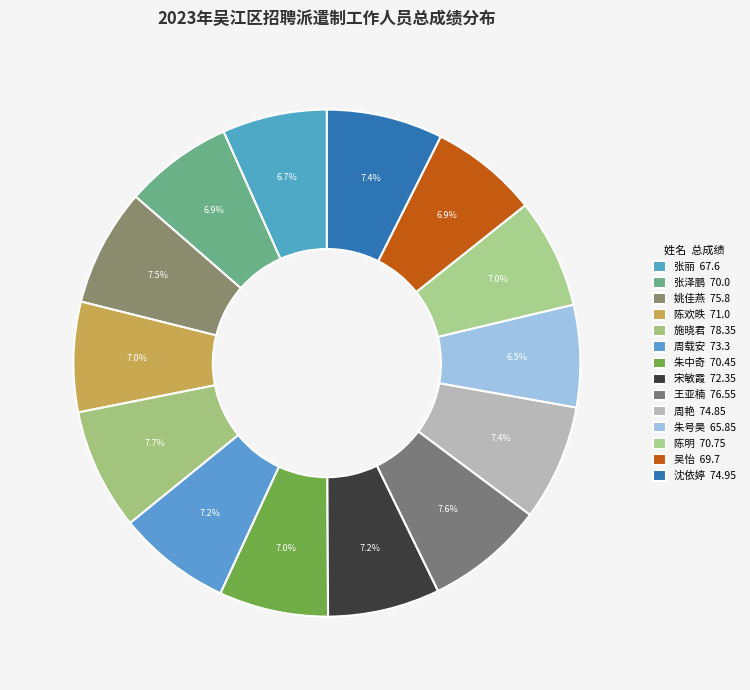

Count the number of slices in the pie.

14